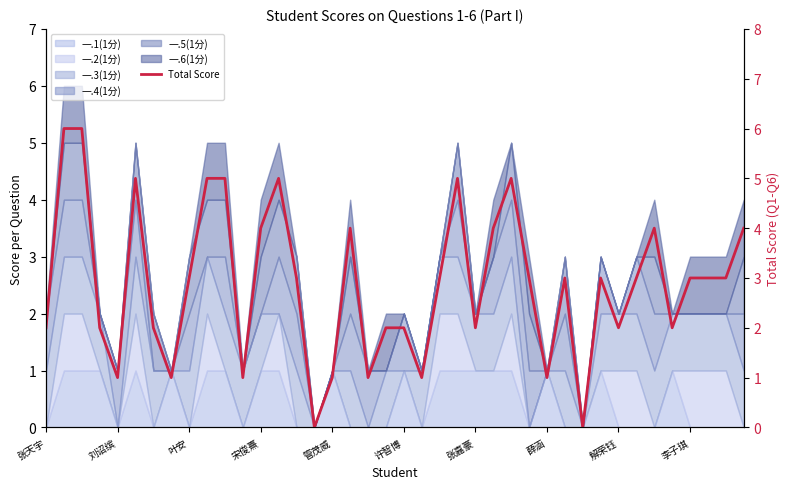

Between 32 and 39, which is larger?

39